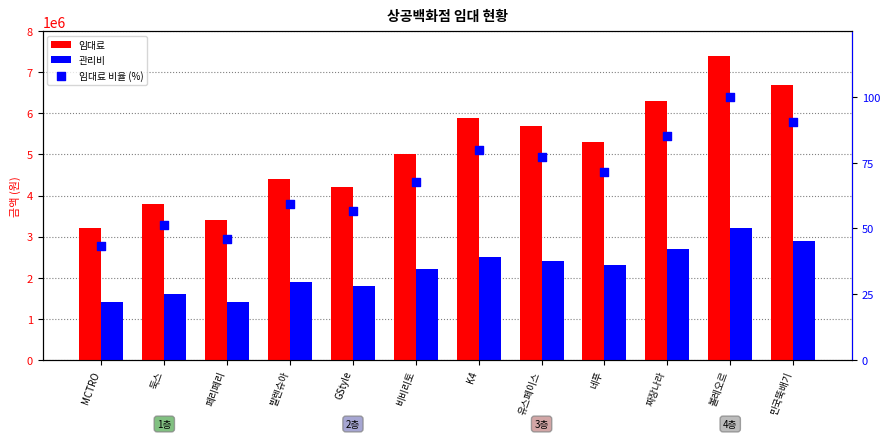

What are all the series names shown in the legend?

임대료, 관리비, 임대료 비율 (%)